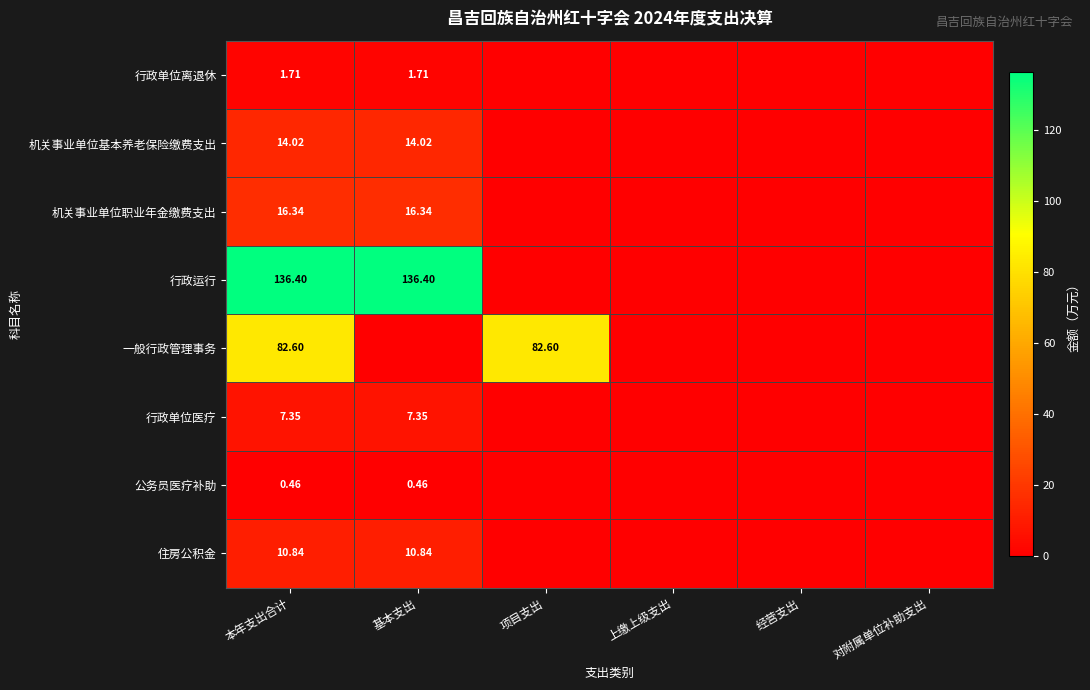

True or false: 住房公积金 has a value of -6.3 at 上缴上级支出.

False